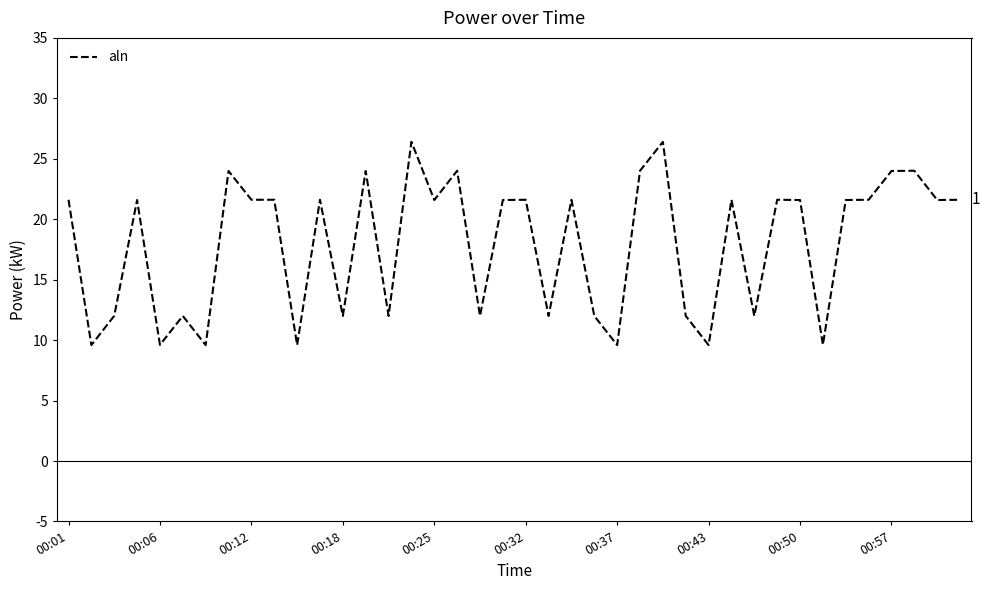

True or false: there are more than 0 points higher than both neighbors.

True